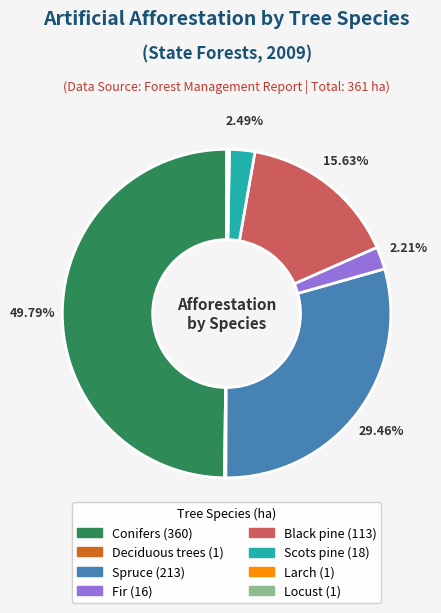

Approximately how many times larger is the value at Fir compared to Black pine?

0.1